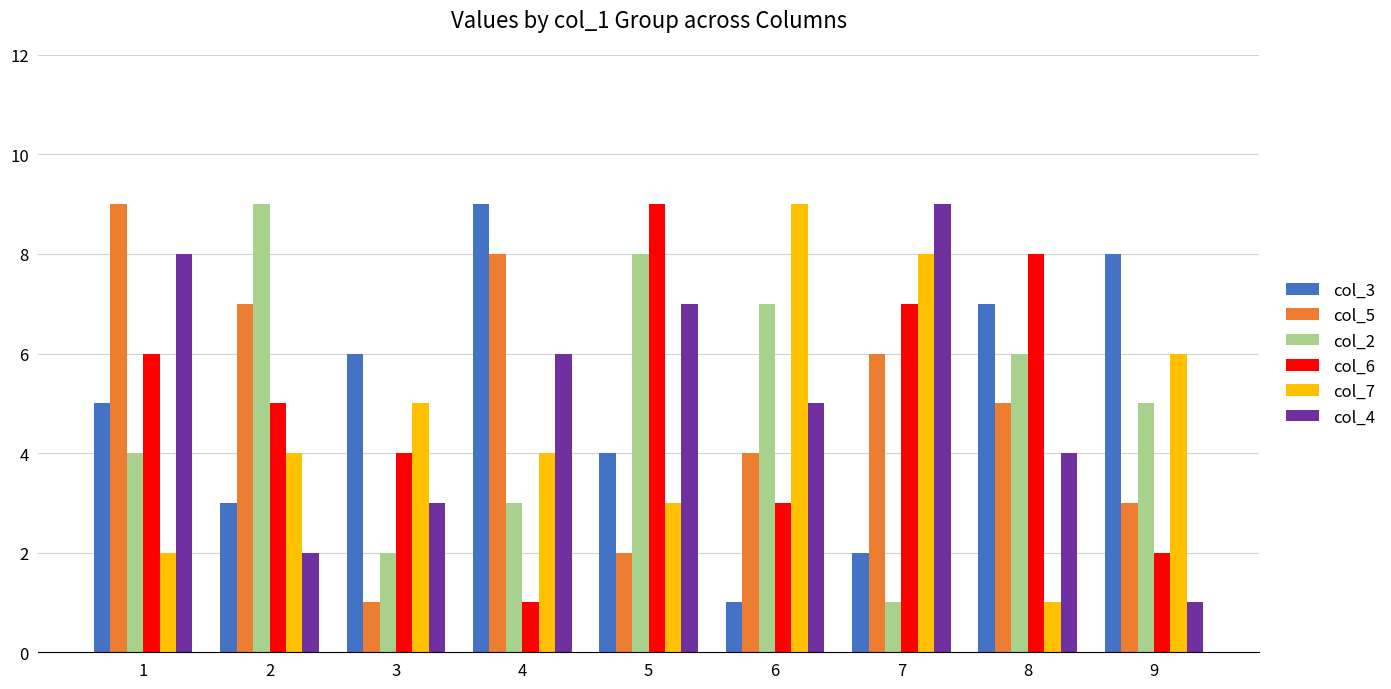

Count the col_5 values in the range 3 to 7.

5